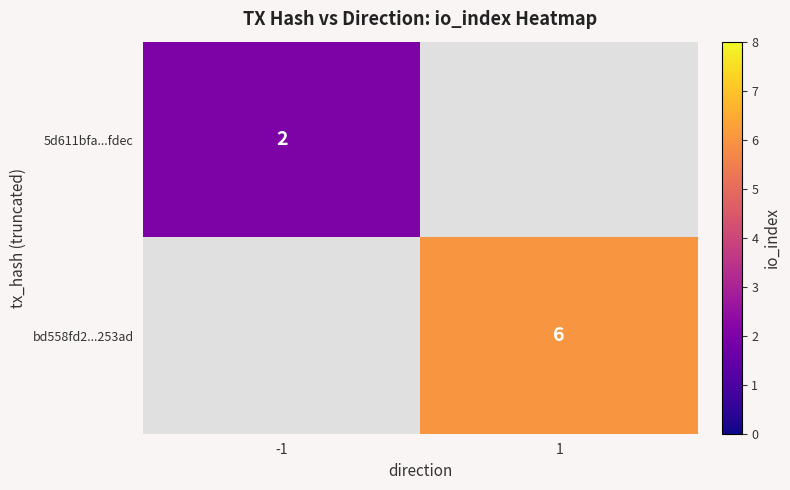

Which category has the lowest value across all series?

-1